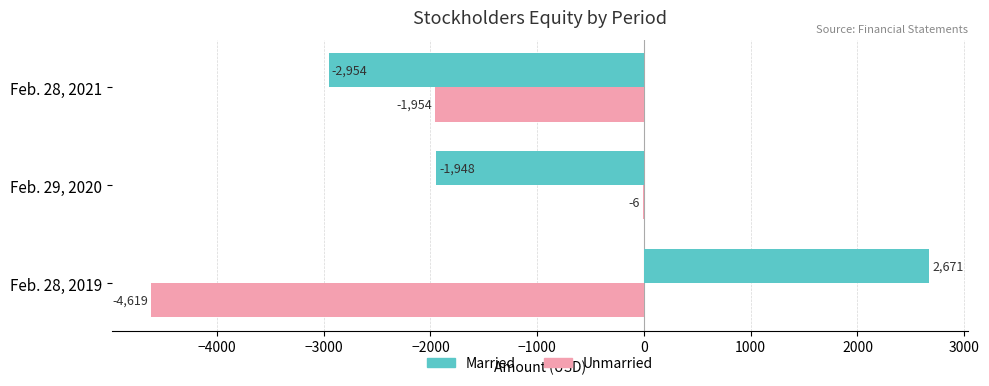

What is the sum of all Married values?

-2231